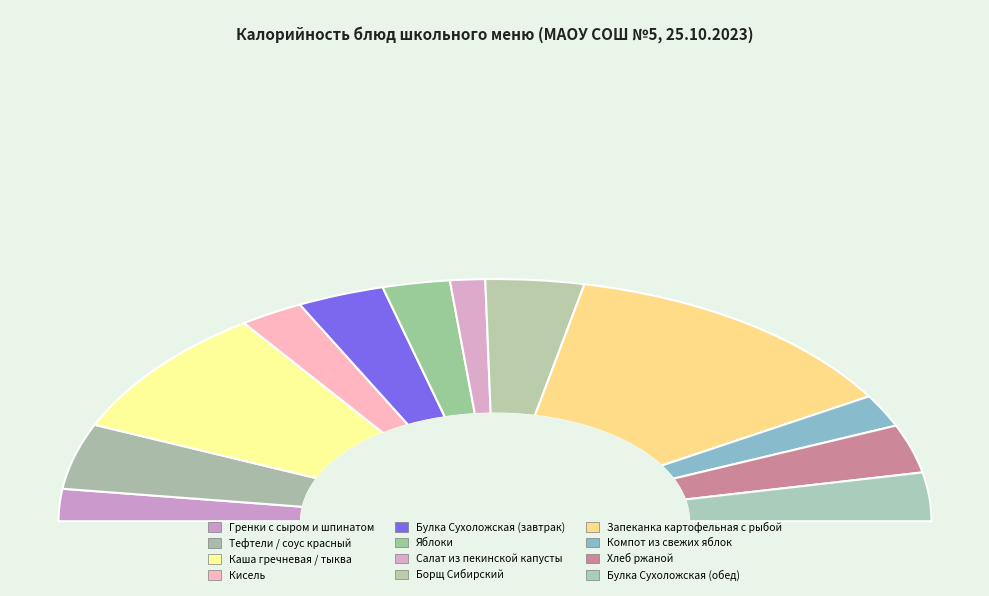

Rank the categories by value from highest to lowest.

Запеканка картофельная с рыбой, Каша гречневая / тыква, Тефтели / соус красный, Борщ Сибирский, Булка Сухоложская (завтрак), Хлеб ржаной, Булка Сухоложская (обед), Яблоки, Кисель, Компот из свежих яблок, Гренки с сыром и шпинатом, Салат из пекинской капусты